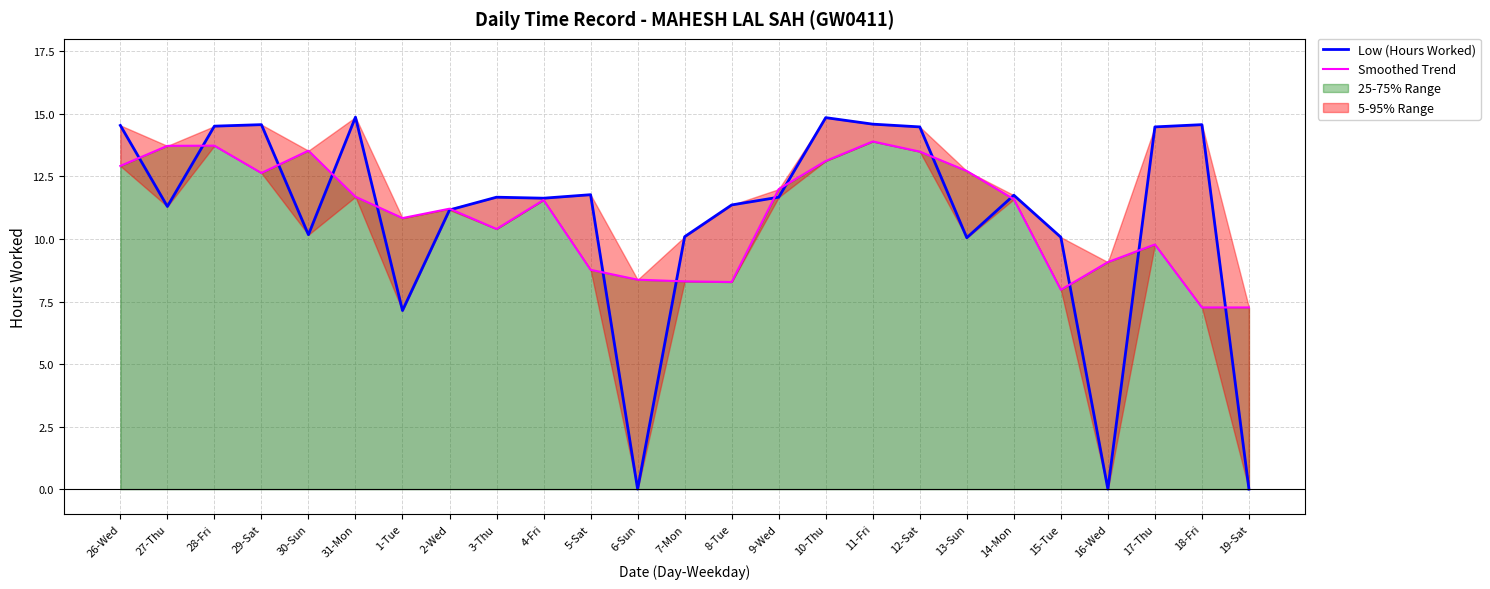

Read the Smoothed Trend value at 9-Wed.

12.0